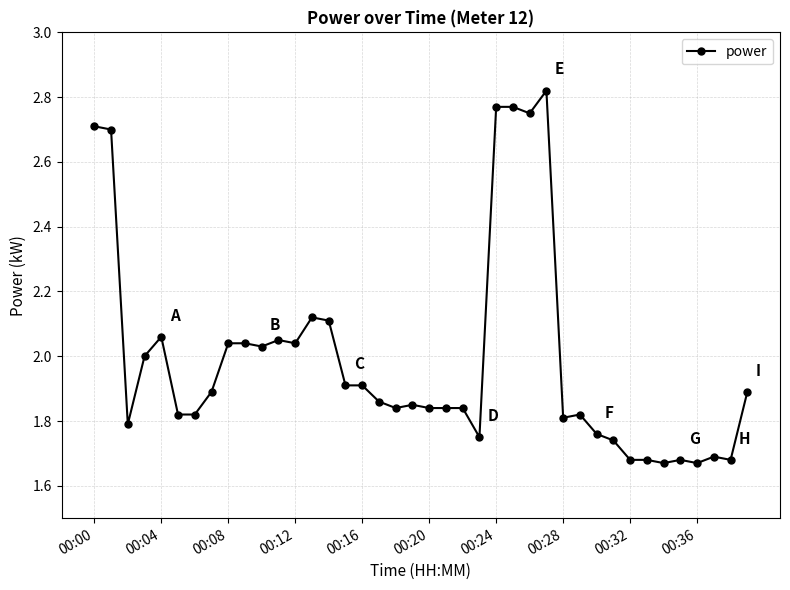

True or false: the data has more than 0 interior local peaks.

True